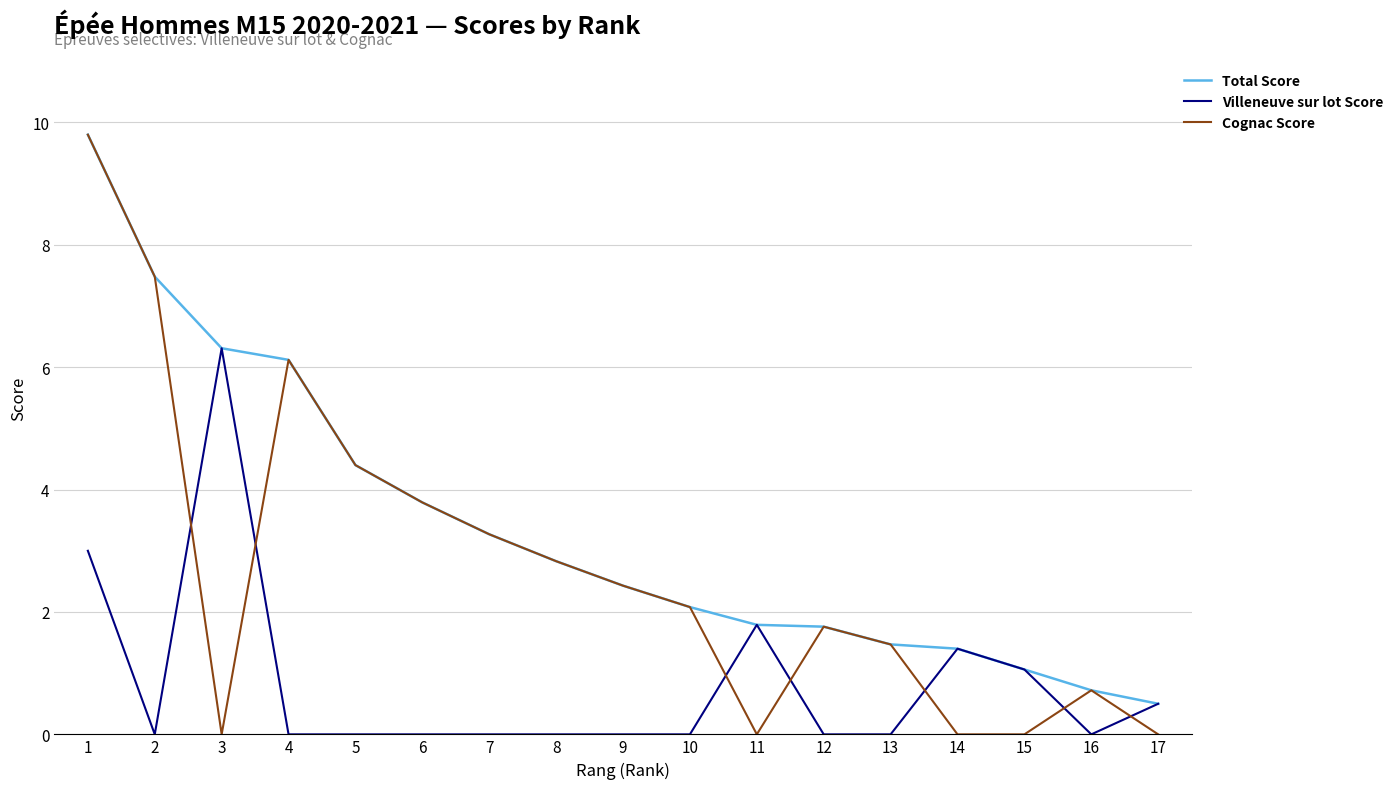

Which series has the largest total across all categories?

Total Score